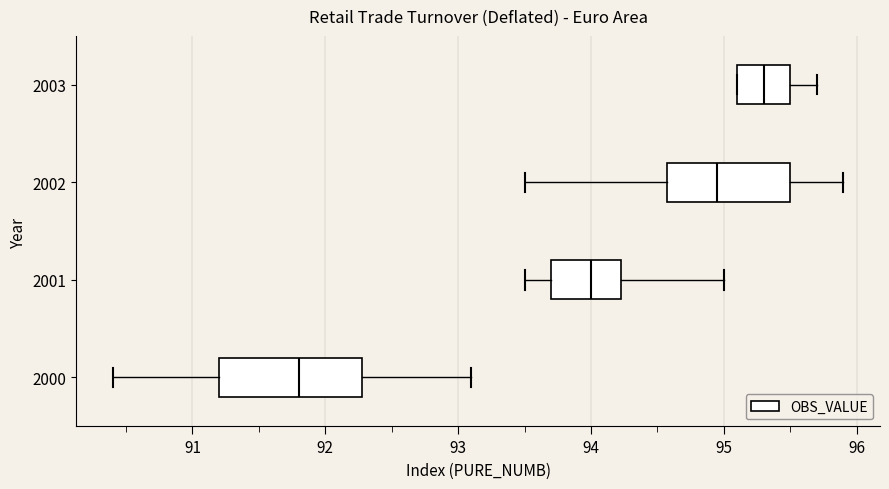

Reading bottom to top, transcribe this box plot: for each box, give where its median line is, the range the box spans, and where its two whiskers end, as read against the x-axis. The values are not printed on the chart, so give them approximately, as read against the axis.

2000: median 91.8, box 91.2 to 92.3, whiskers 90.4 to 93.1
2001: median 94.0, box 93.7 to 94.2, whiskers 93.5 to 95.0
2002: median 95.0, box 94.6 to 95.5, whiskers 93.5 to 95.9
2003: median 95.3, box 95.1 to 95.5, whiskers 95.1 to 95.7